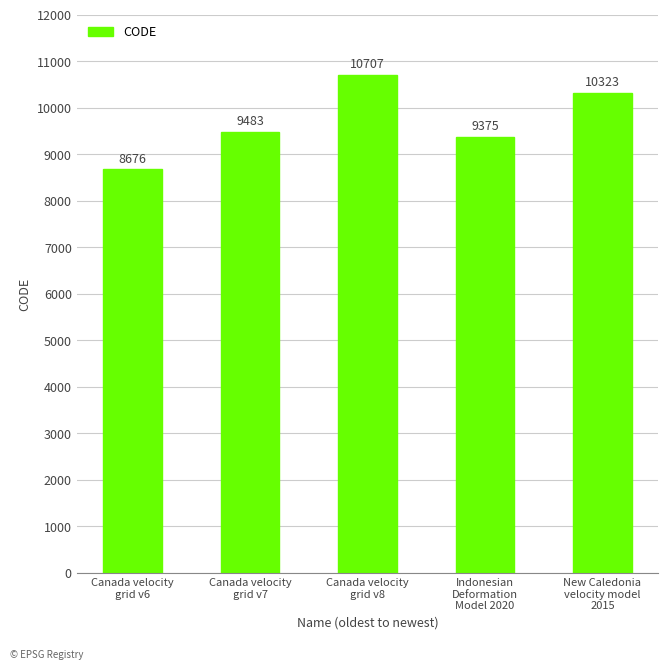

What is the value of the 4th bar from the left?

9375